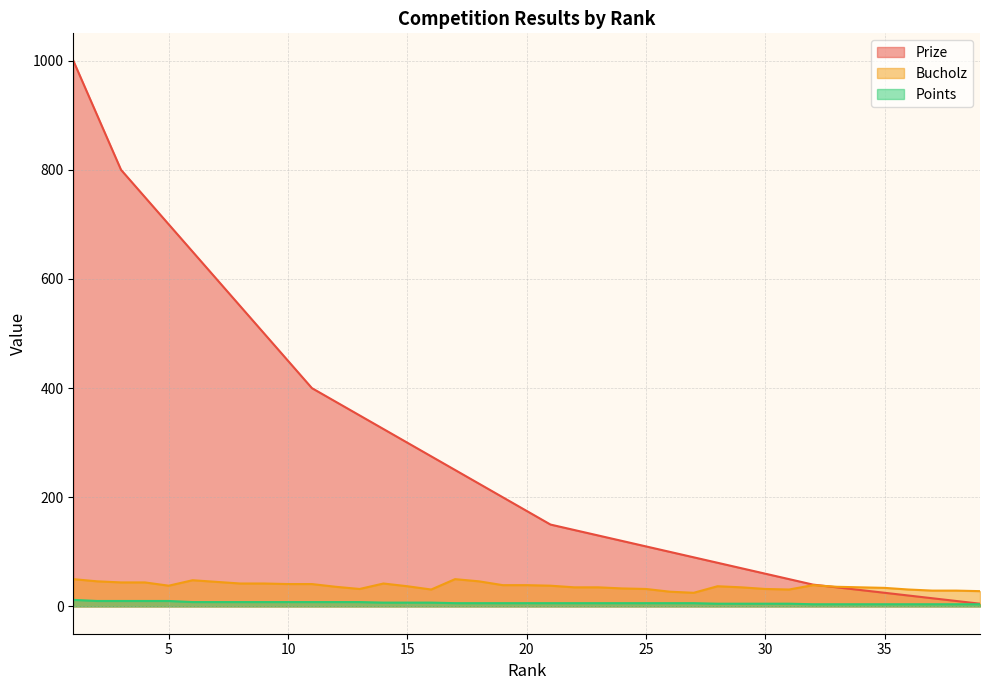

Which has a higher value, 34 or 12?

12